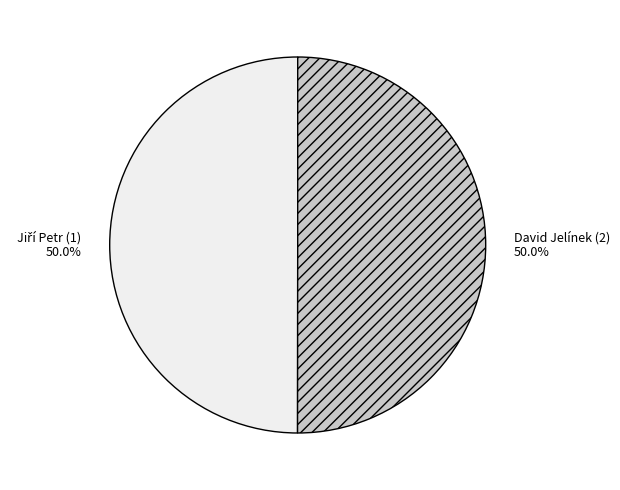

How many segments does this pie chart have?

2